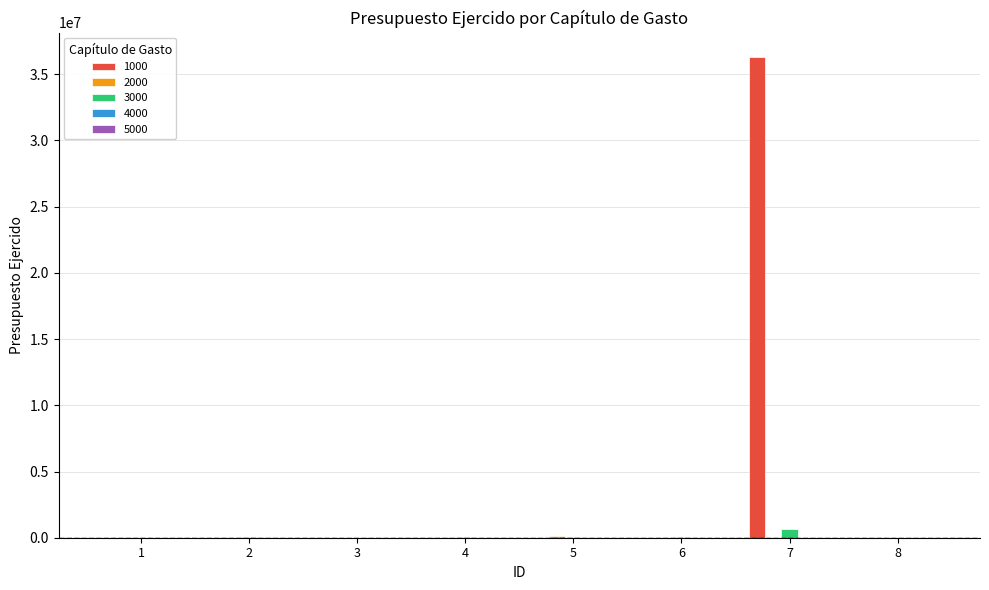

At which category does the chart reach its peak across all series?

7